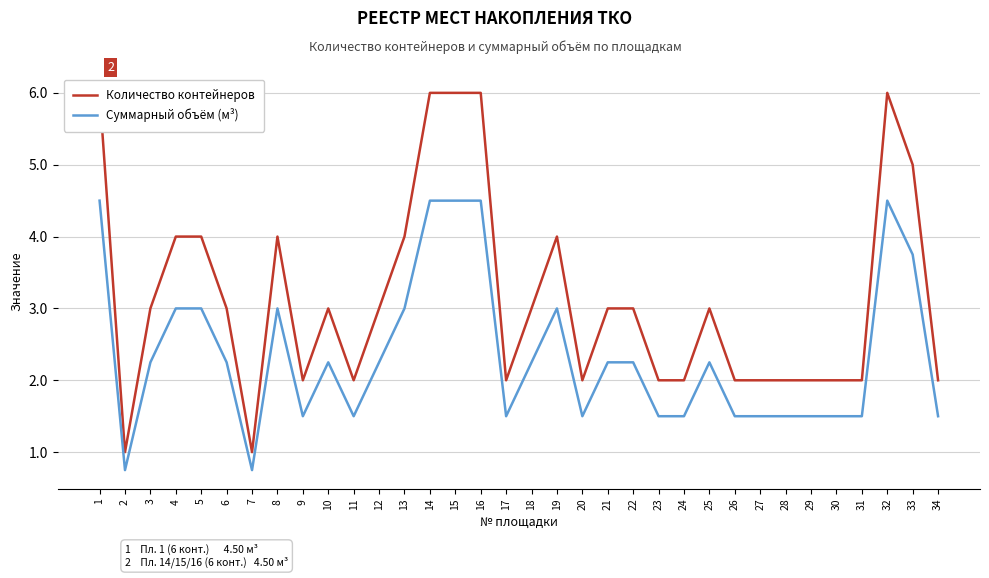

How many series are shown in this chart?

2